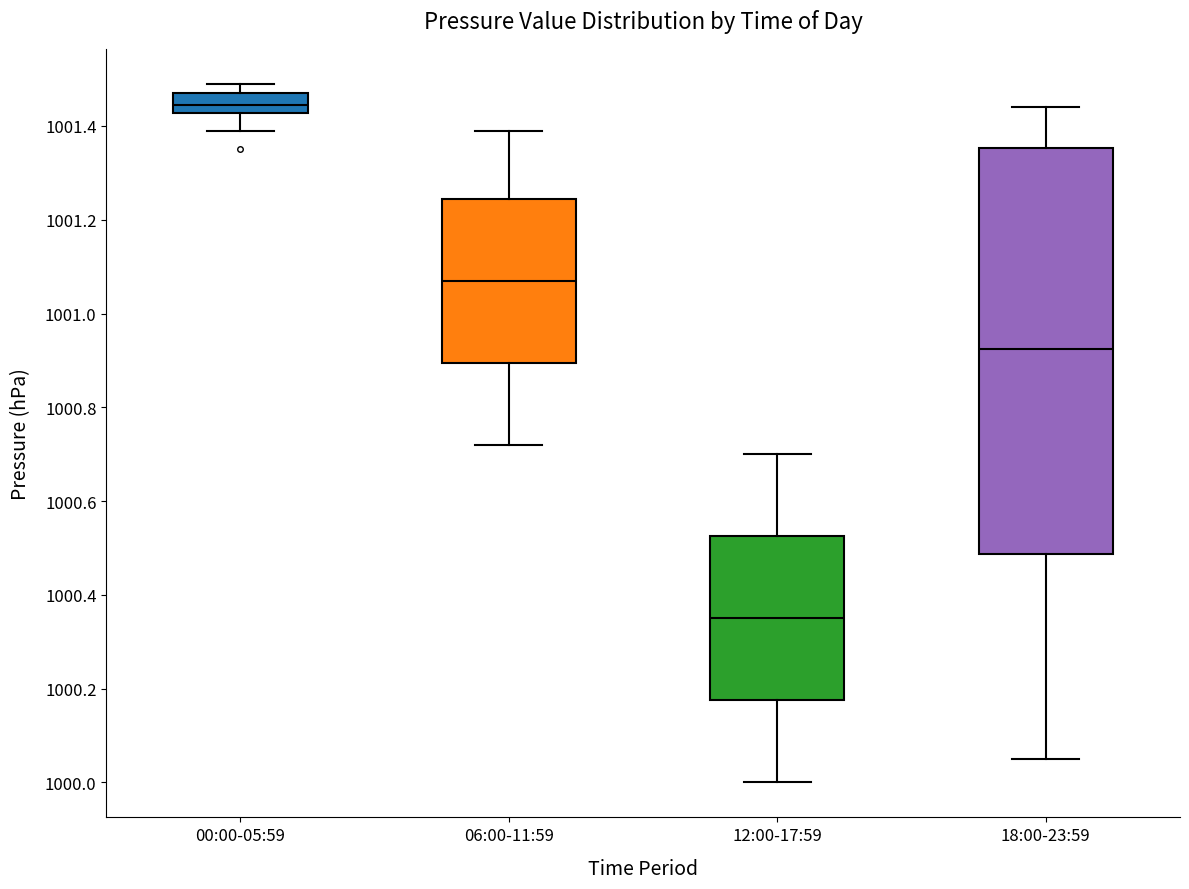

Where does the lower whisker of the box for 00:00-05:59 end on the y-axis? The values are not printed on the chart, so give them approximately, as read against the axis.

1001.40